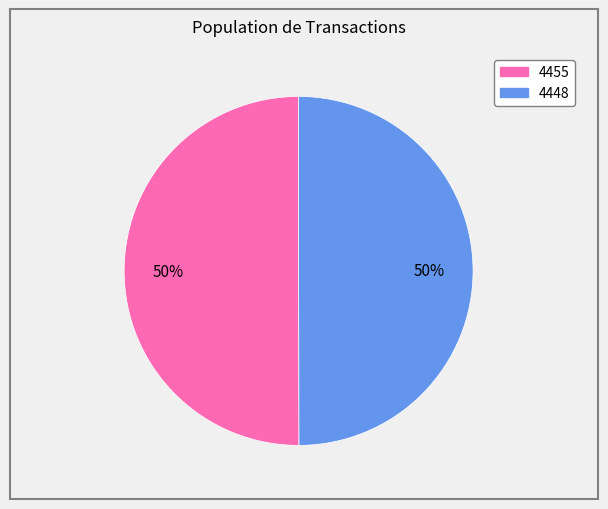

The 4455 slice represents 38% of the pie. True or false?

False